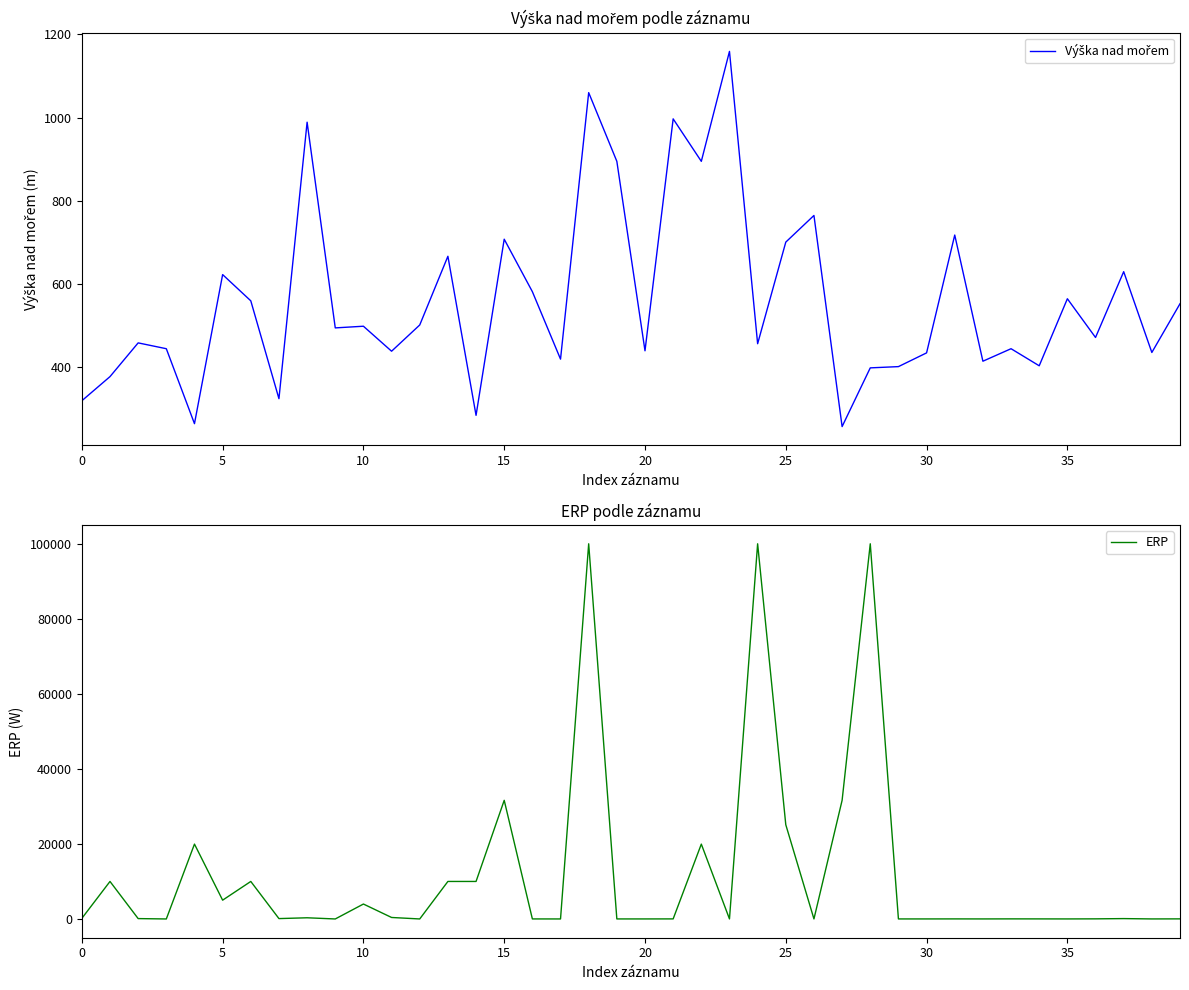

How many intersections are there between ERP and Výška nad mořem?

16